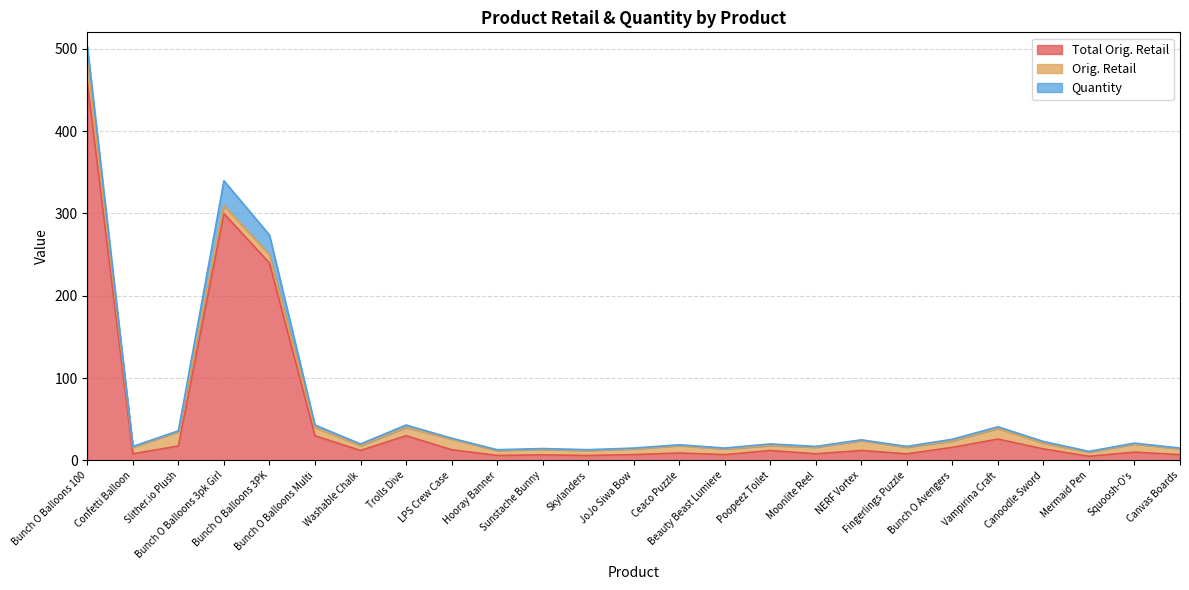

Is the value of Quantity at Canvas Boards greater than the value of Total Orig. Retail at Hooray Banner?

No